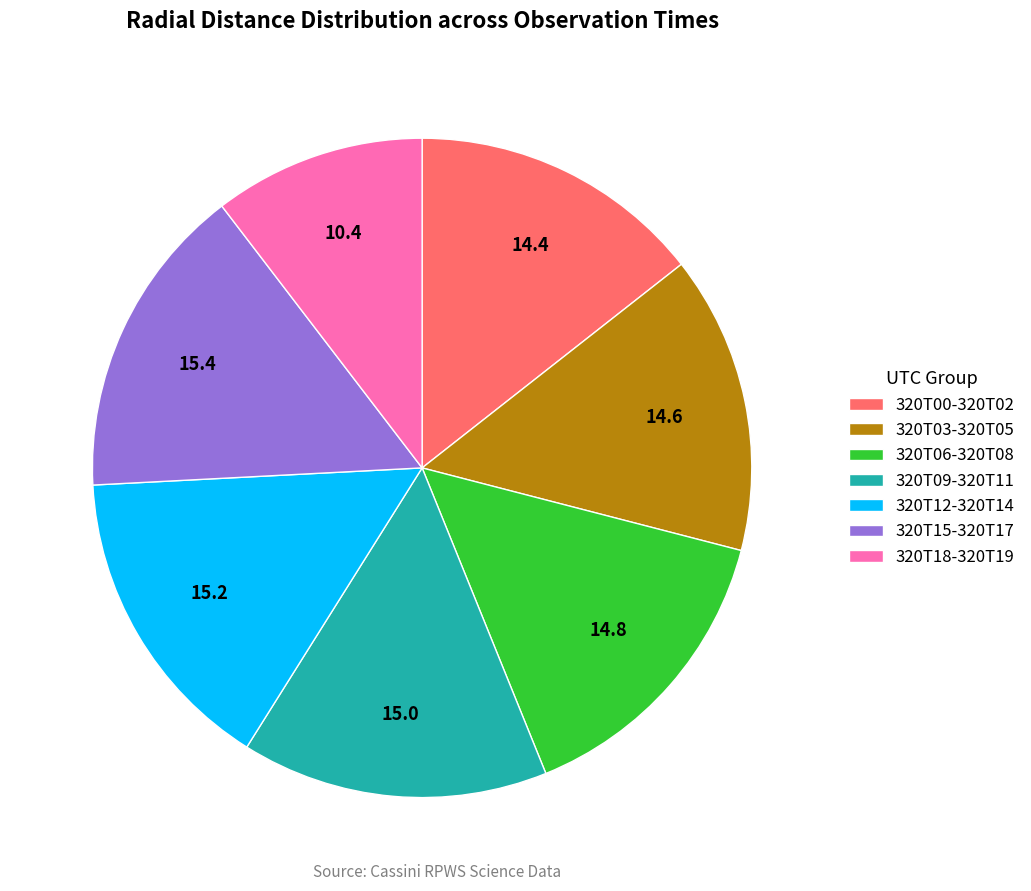

Does 320T15-320T17 account for over 50% of the chart?

No